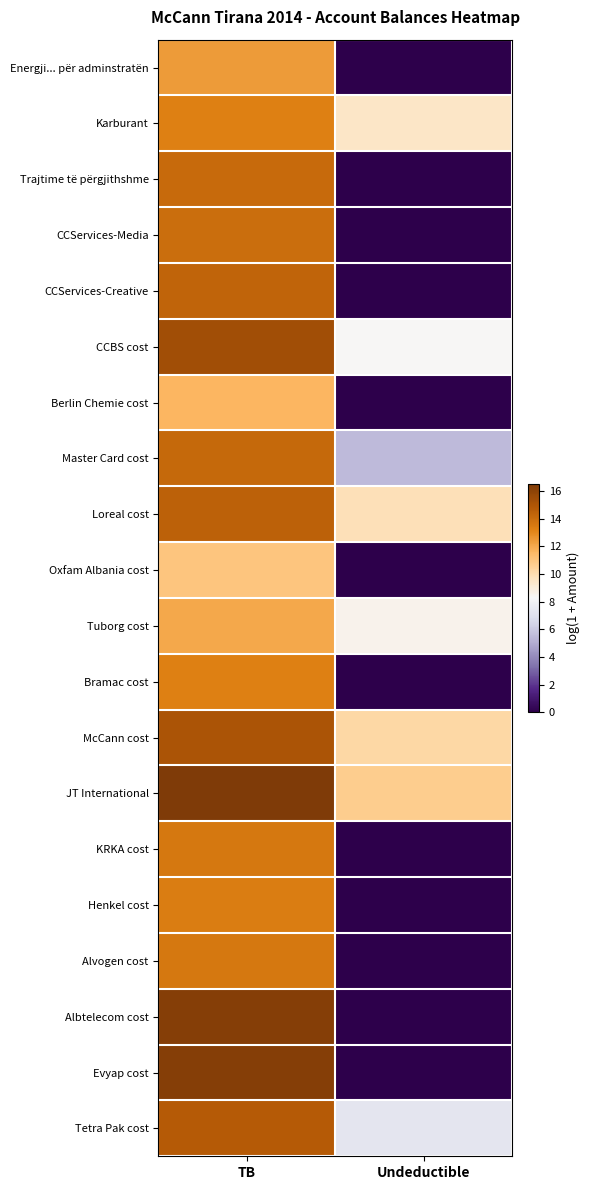

How many series are shown in this chart?

20